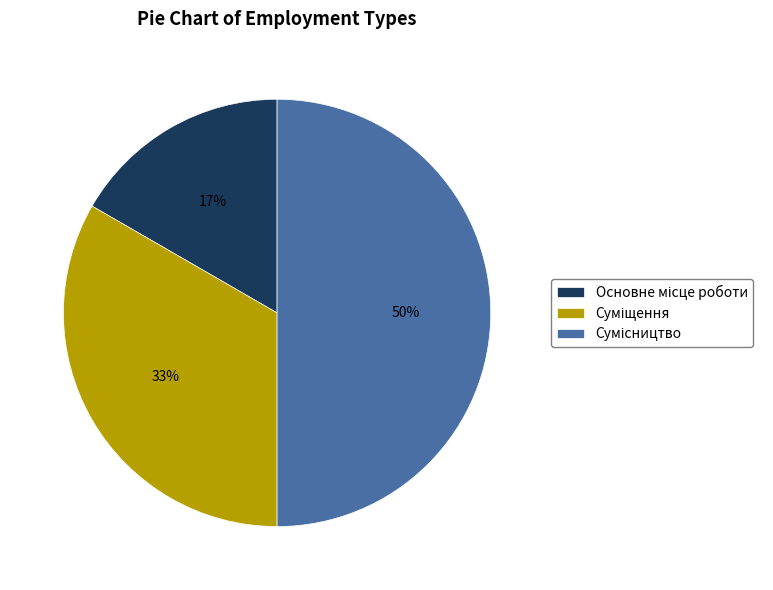

Count the number of slices in the pie.

3